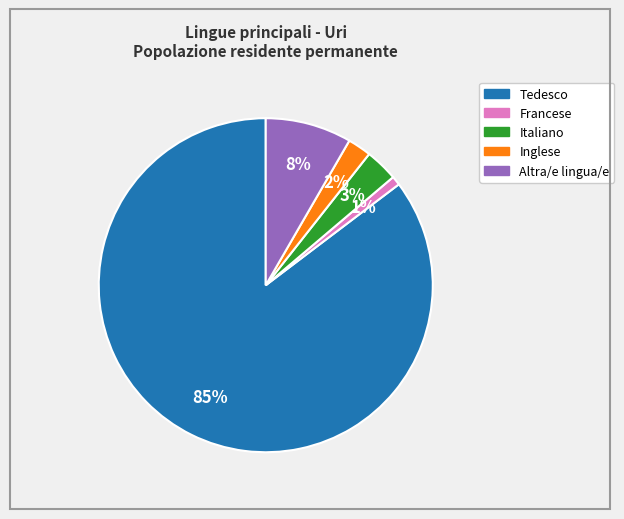

To the nearest percent, what is the average slice percentage?

20%